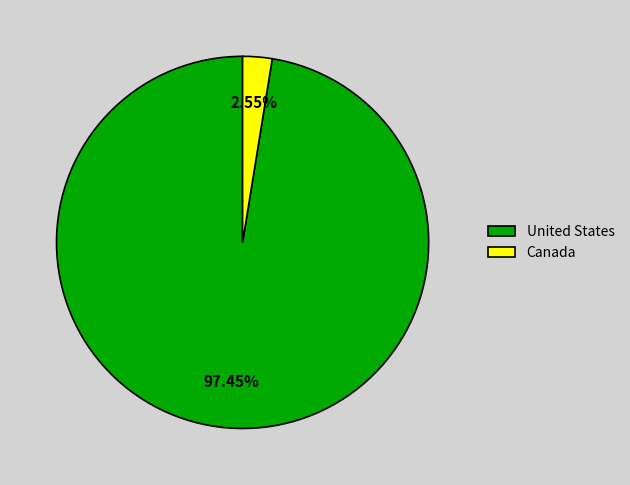

What is the largest slice in the pie chart?

United States